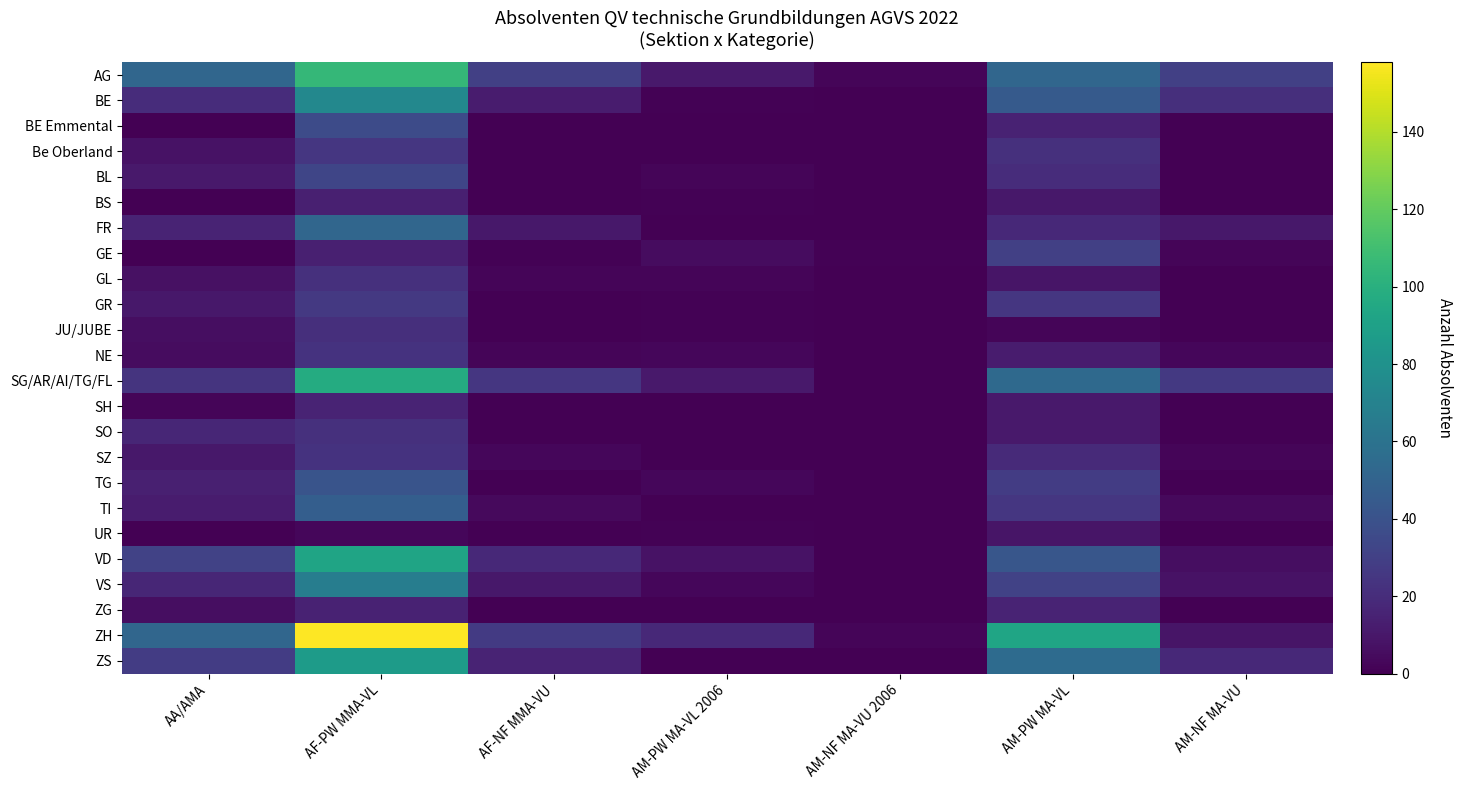

List the series in order of their peak value, lowest first.

UR, BS, SH, ZG, JU/JUBE, GL, SO, NE, SZ, Be Oberland, GR, GE, BL, BE Emmental, TG, TI, FR, VS, BE, ZS, VD, SG/AR/AI/TG/FL, AG, ZH